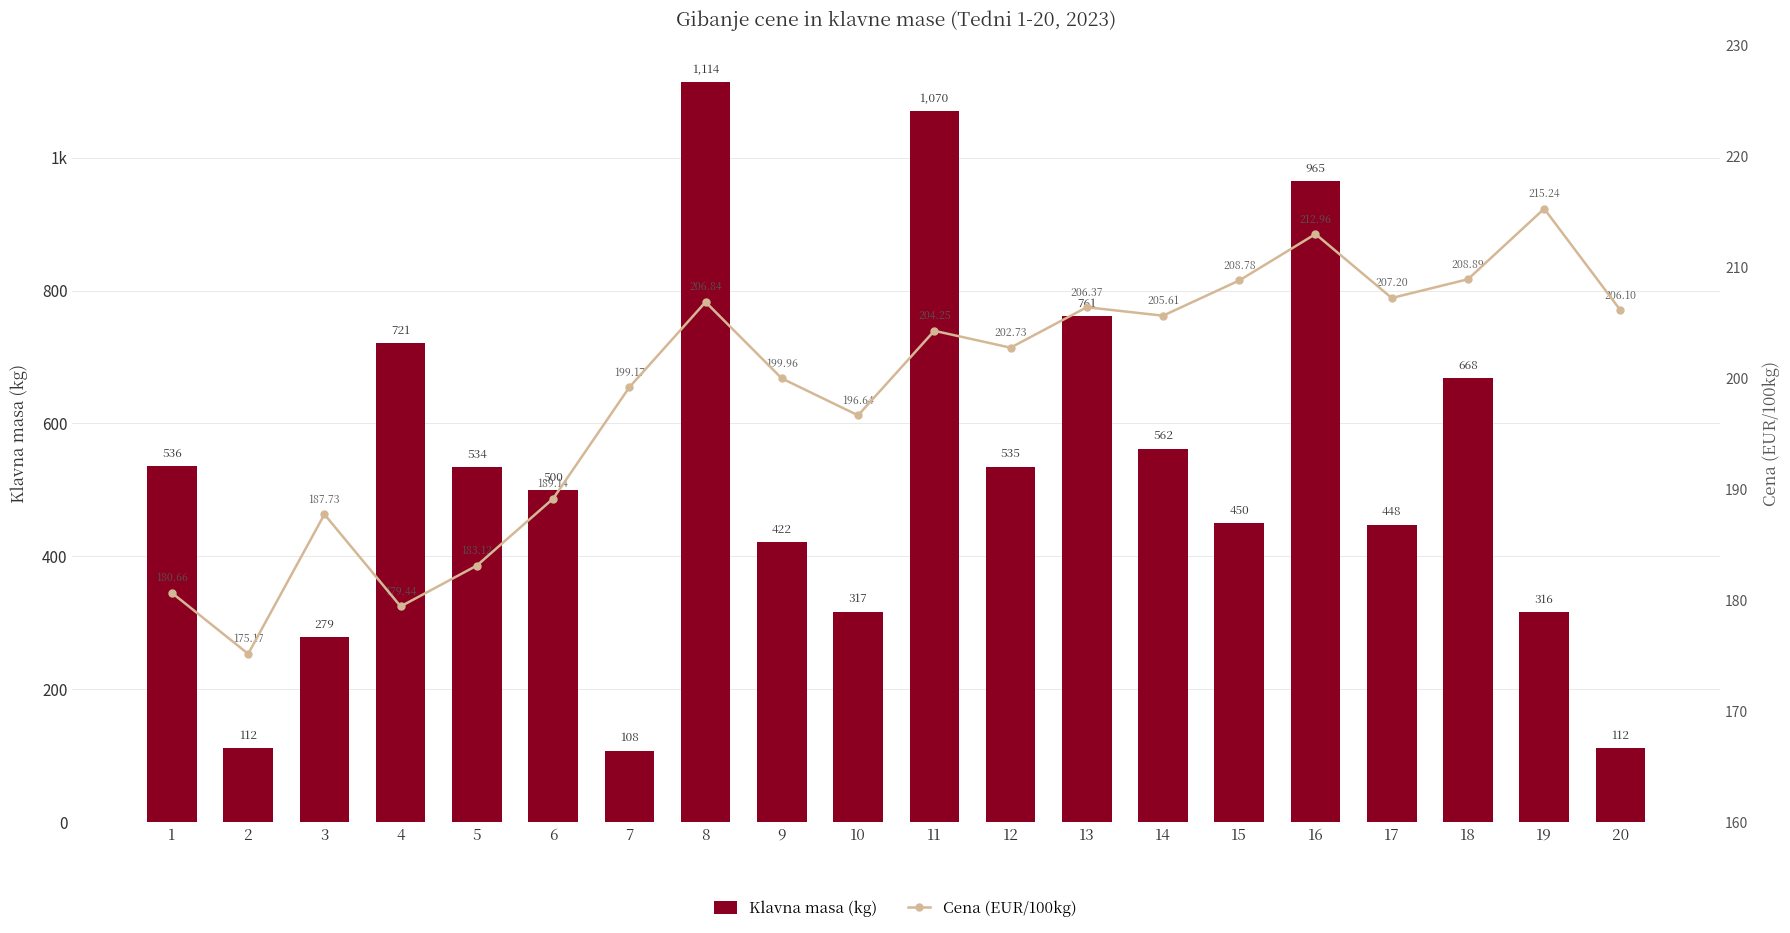

At which category is the sum across all series the highest?

8